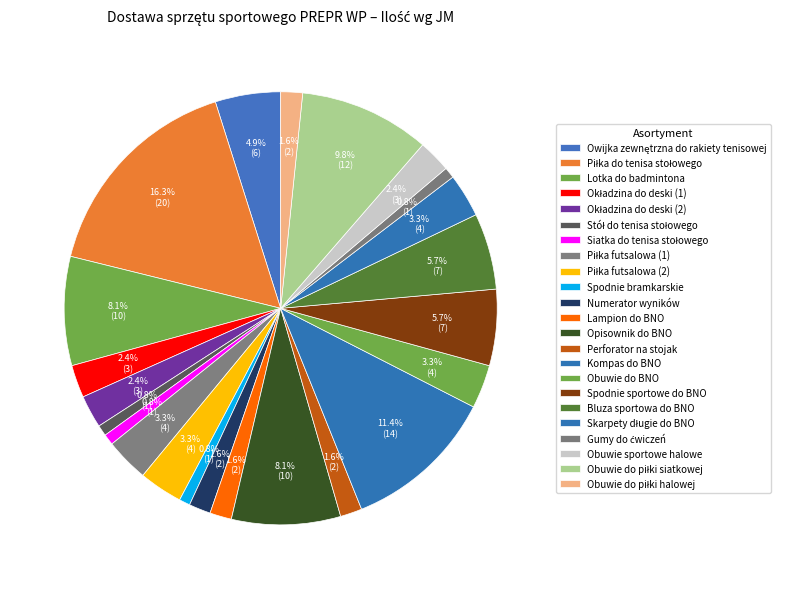

What percentage is the Opisownik do BNO slice, to the nearest percent?

8%